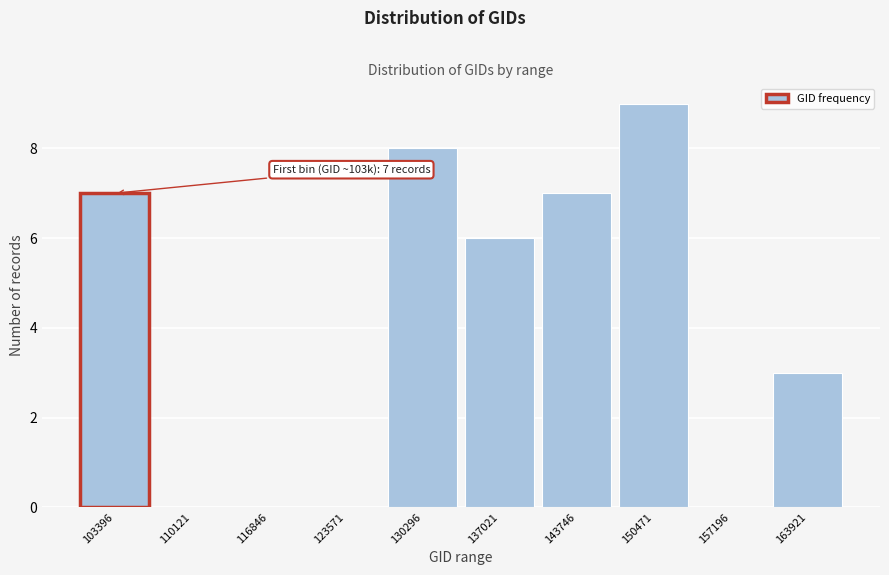

Reading left to right, what are all the values shown in this chart?

103396=7	110121=0	116846=0	123571=0	130296=8	137021=6	143746=7	150471=9	157196=0	163921=3